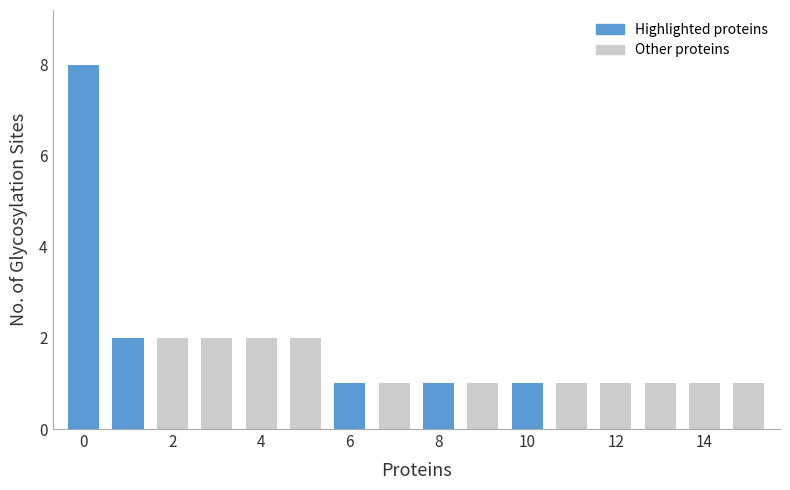

What is the smallest value displayed?

1